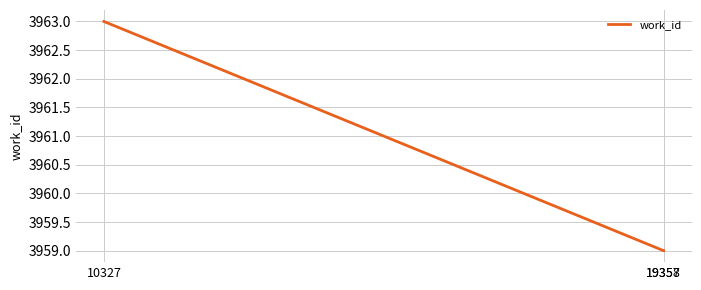

The value at 19357 is 3959. True or false?

True